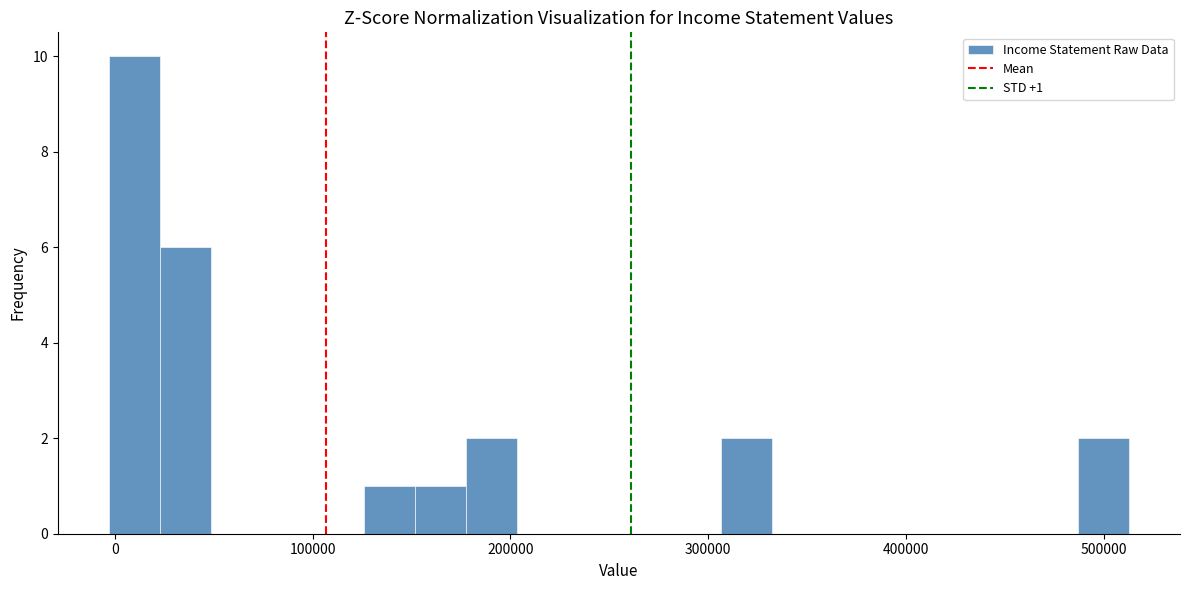

Read against the x-axis, roughly where is the centre of the tallest bar?

10000